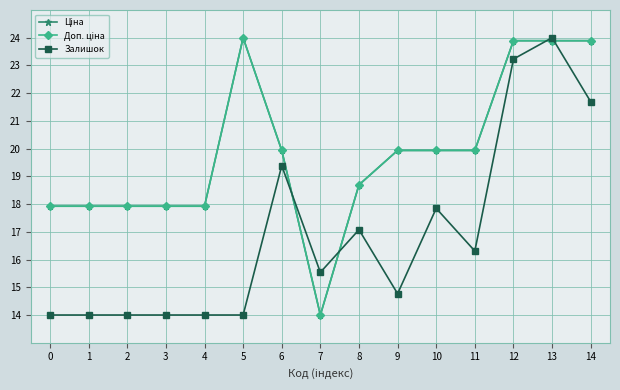

What is the spread (max minus min) of values at 1?

3.9